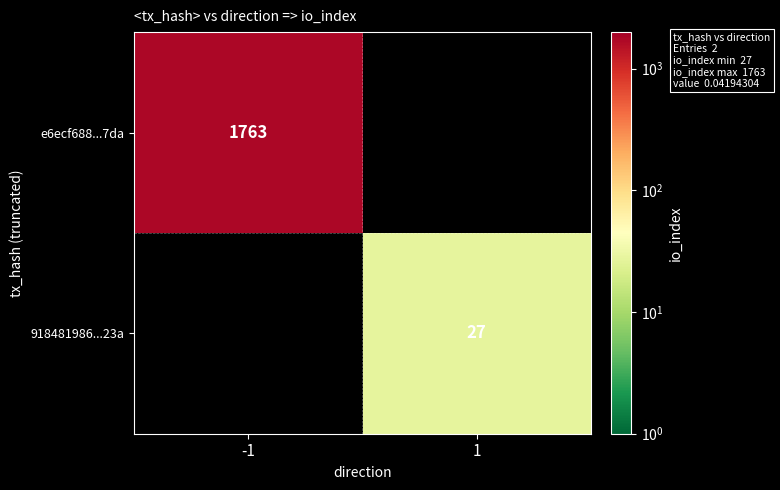

Is it true that 918481986...23a equals 18.1 at 1?

False